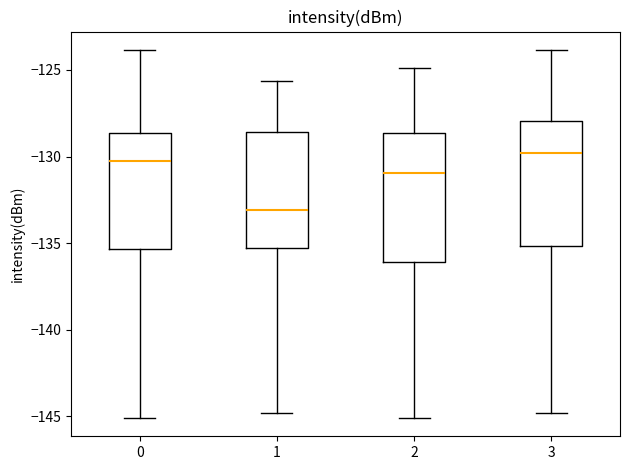

Reading left to right, read every box against the y-axis: the position of its median line, the range the box covers, and the ends of its whiskers. The values are not printed on the chart, so give them approximately, as read against the axis.

0: median -130.0, box -135.5 to -128.5, whiskers -145.0 to -124.0
1: median -133.0, box -135.5 to -128.5, whiskers -145.0 to -125.5
2: median -131.0, box -136.0 to -128.5, whiskers -145.0 to -125.0
3: median -130.0, box -135.0 to -128.0, whiskers -145.0 to -124.0